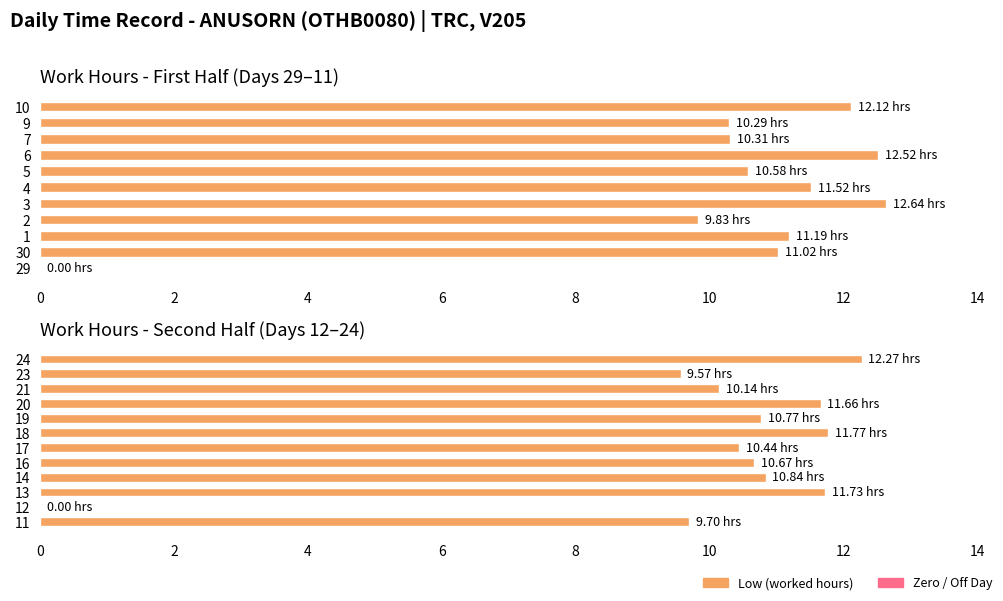

What is the label of the 11th bar from the right?

2